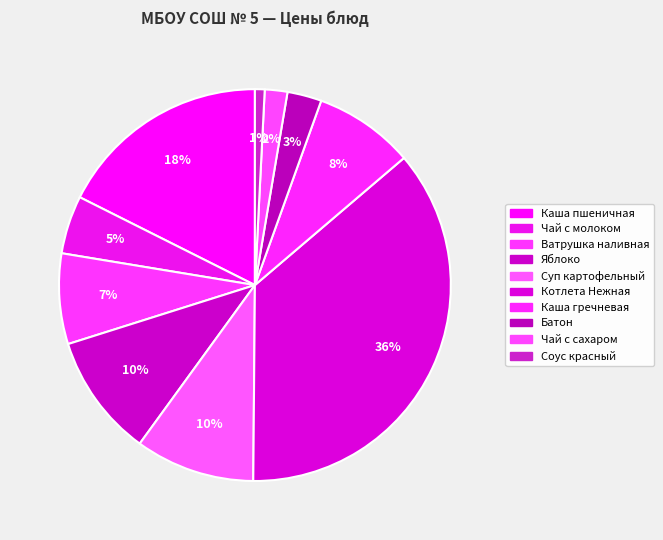

Is it true that Яблоко is 10% of the pie?

True